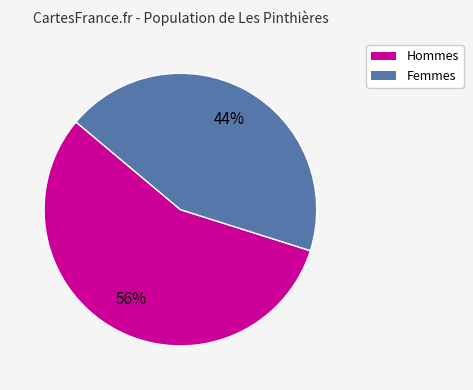

To the nearest percent, what is the difference between the largest and smallest slice percentages?

12%